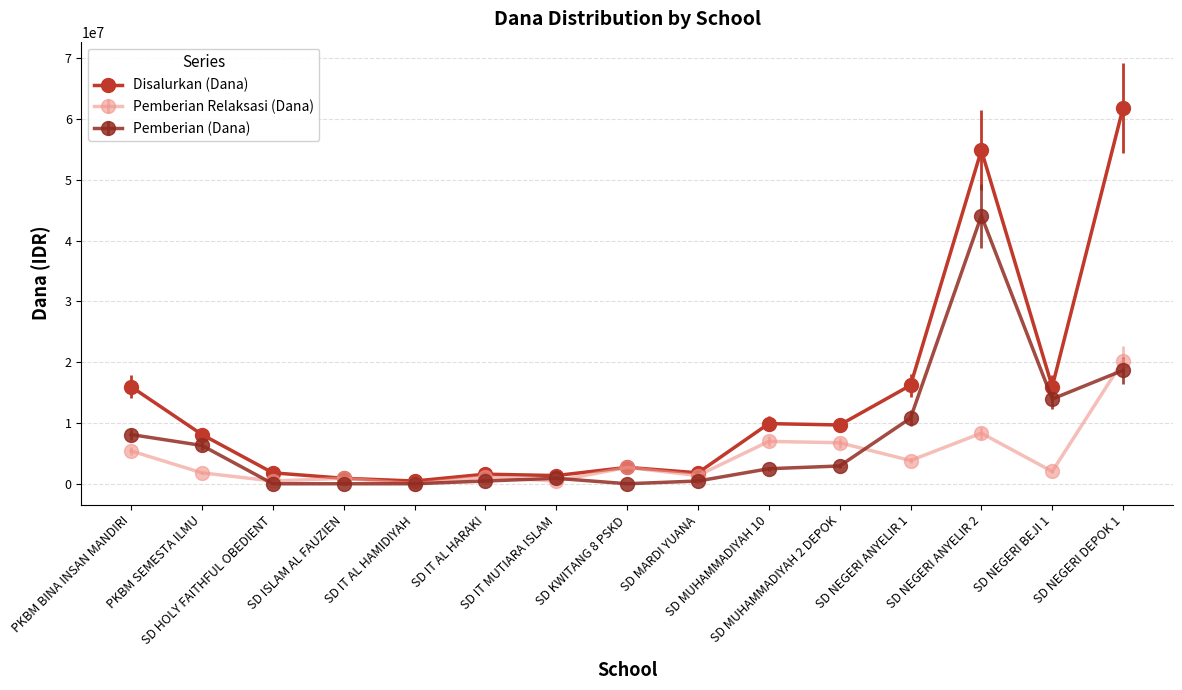

Which series has the largest range (max minus min)?

Disalurkan (Dana)